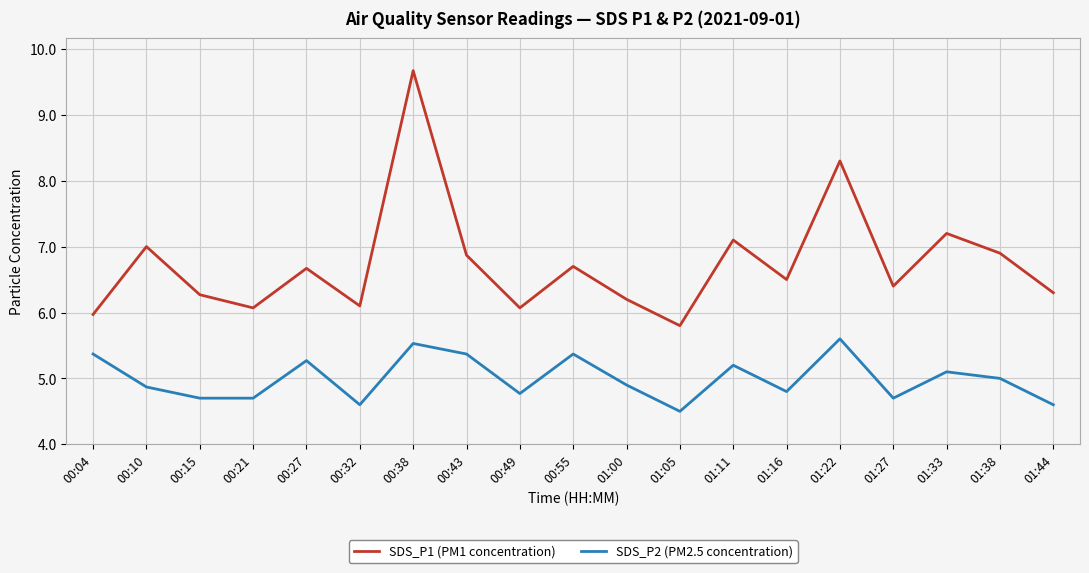

What position from the left is 00:04?

1